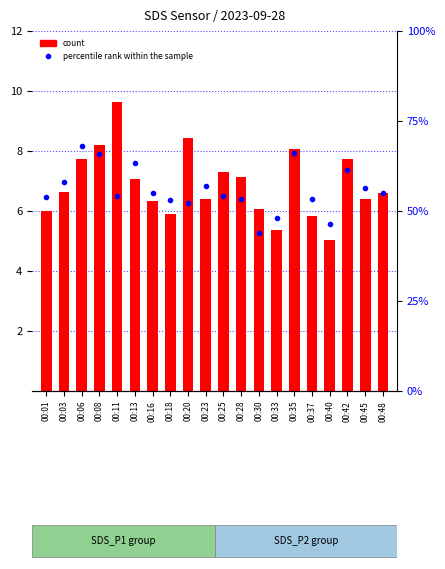

Rank the series by their average value, from lowest to highest.

percentile rank within the sample, count